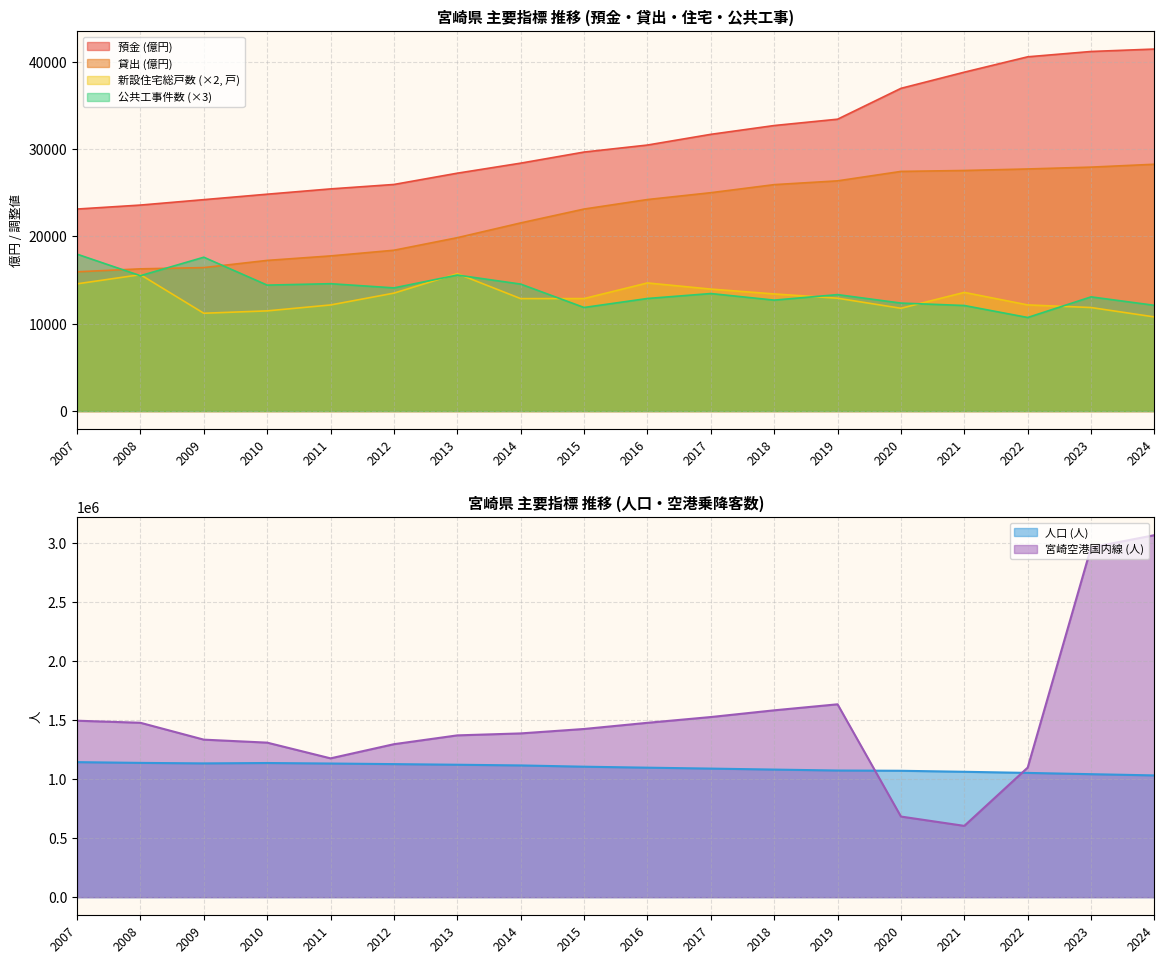

List the labels in order of 貸出 (億円) value, smallest first.

2007, 2008, 2009, 2010, 2011, 2012, 2013, 2014, 2015, 2016, 2017, 2018, 2019, 2020, 2021, 2022, 2023, 2024